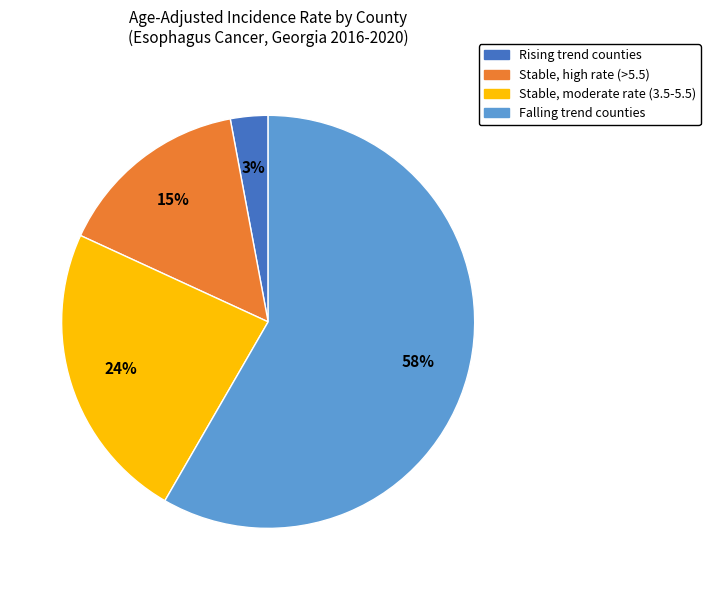

How many slices are in this pie chart?

4